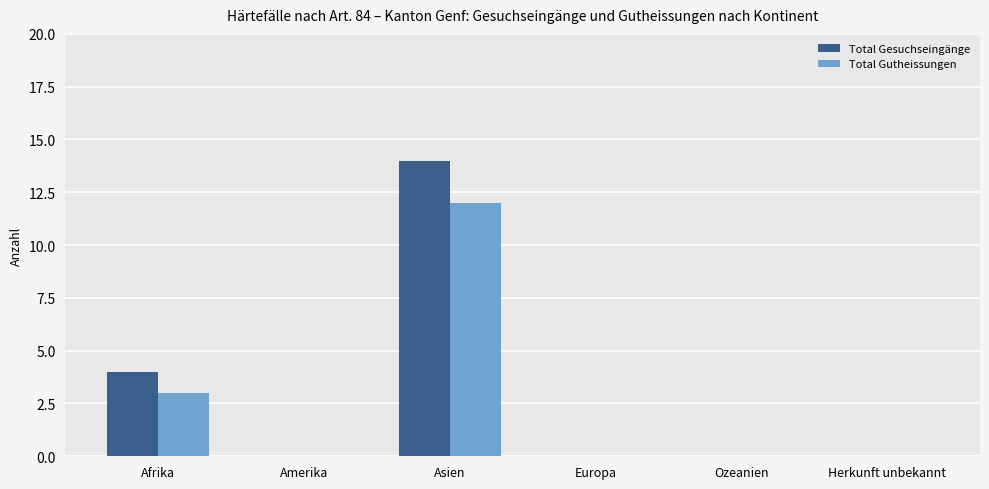

Is it true that Total Gutheissungen equals 0 at Amerika?

True